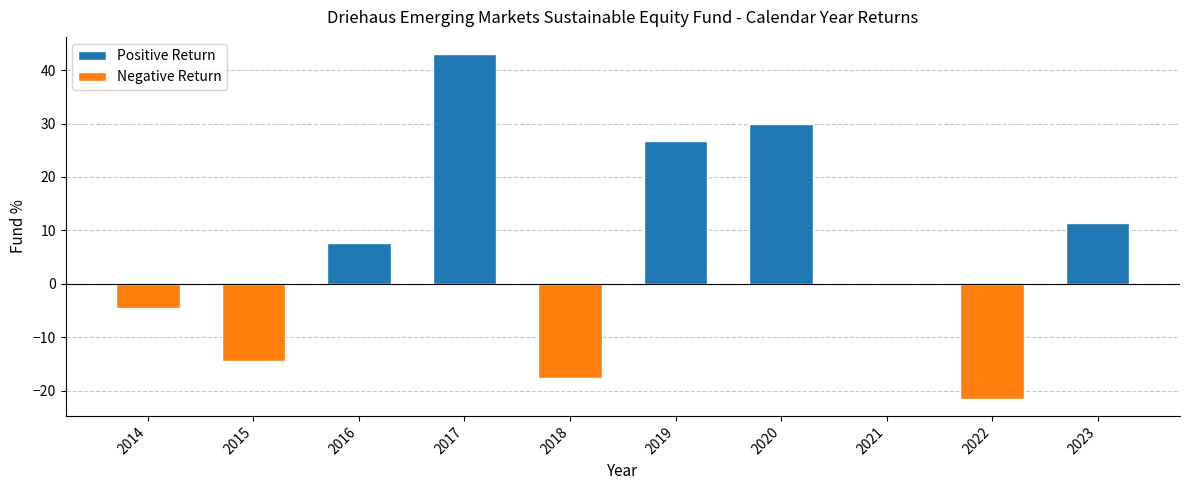

What is the sum of the values at 2018 and 2017?

25.3